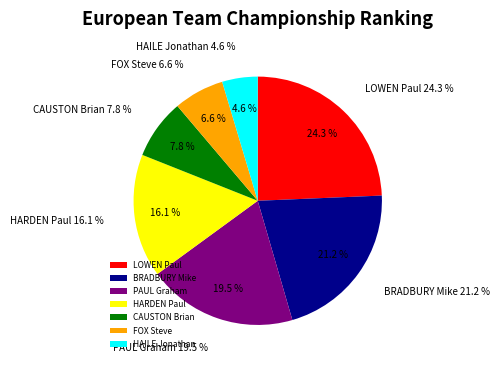

To the nearest percent, what portion does HARDEN Paul represent?

16%